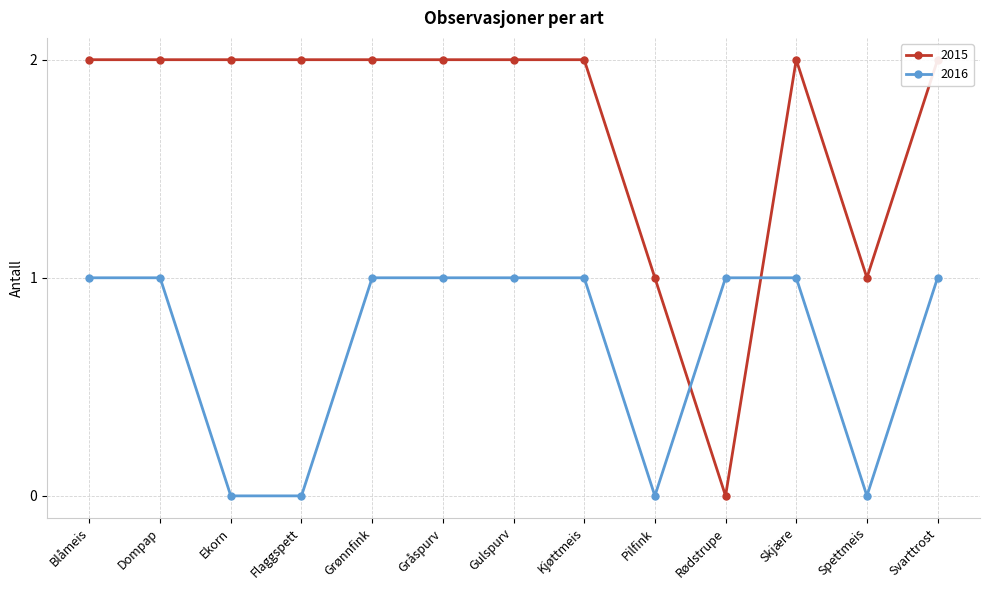

What position from the left is Pilfink?

9